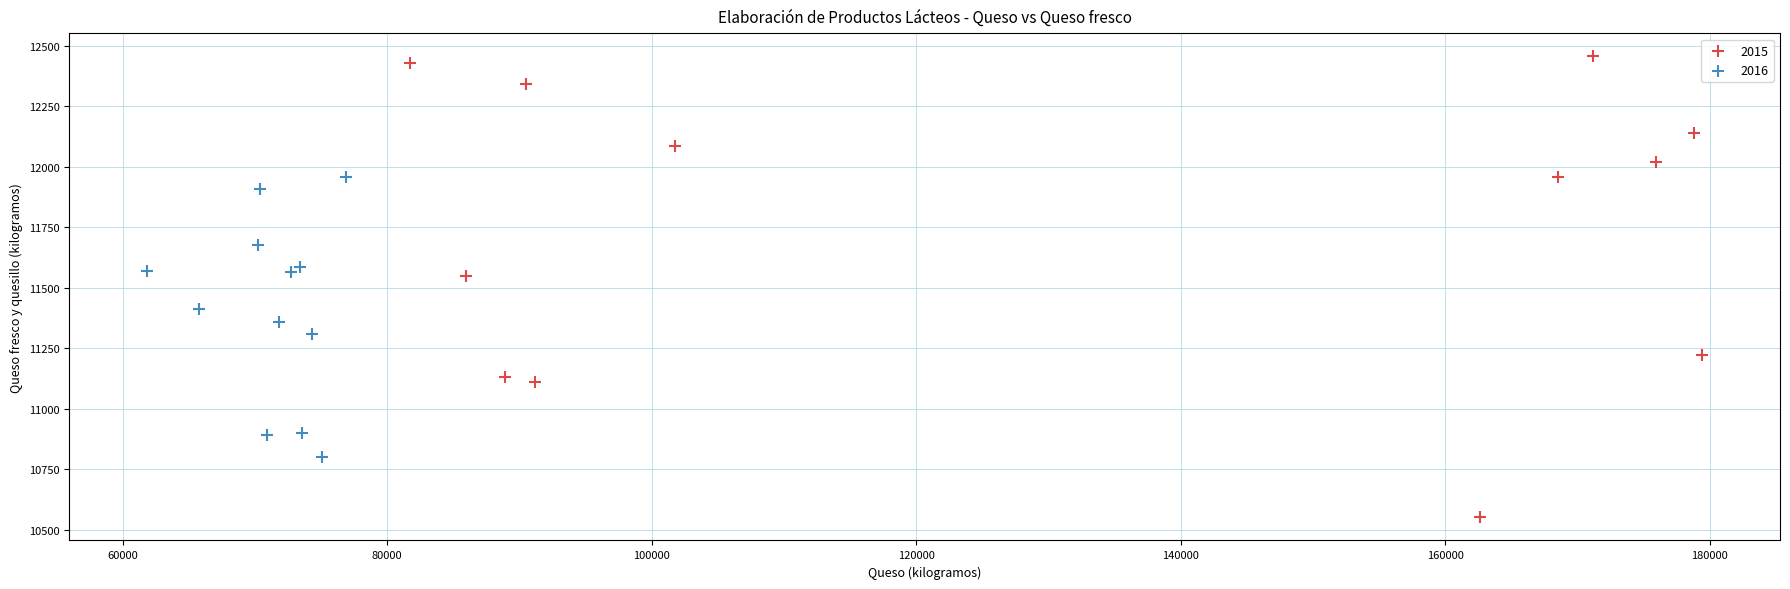

Which series contains the lowest Y value?

2015